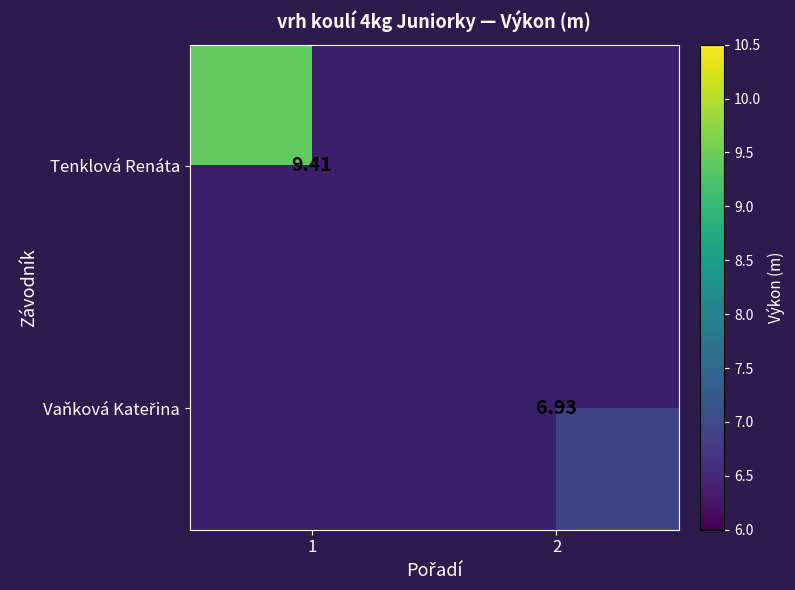

What is the smallest value displayed?

6.9